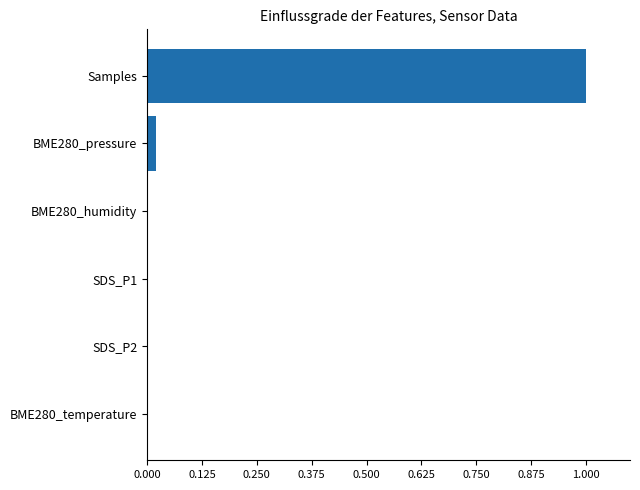

Between Samples and BME280_temperature, which is larger?

Samples